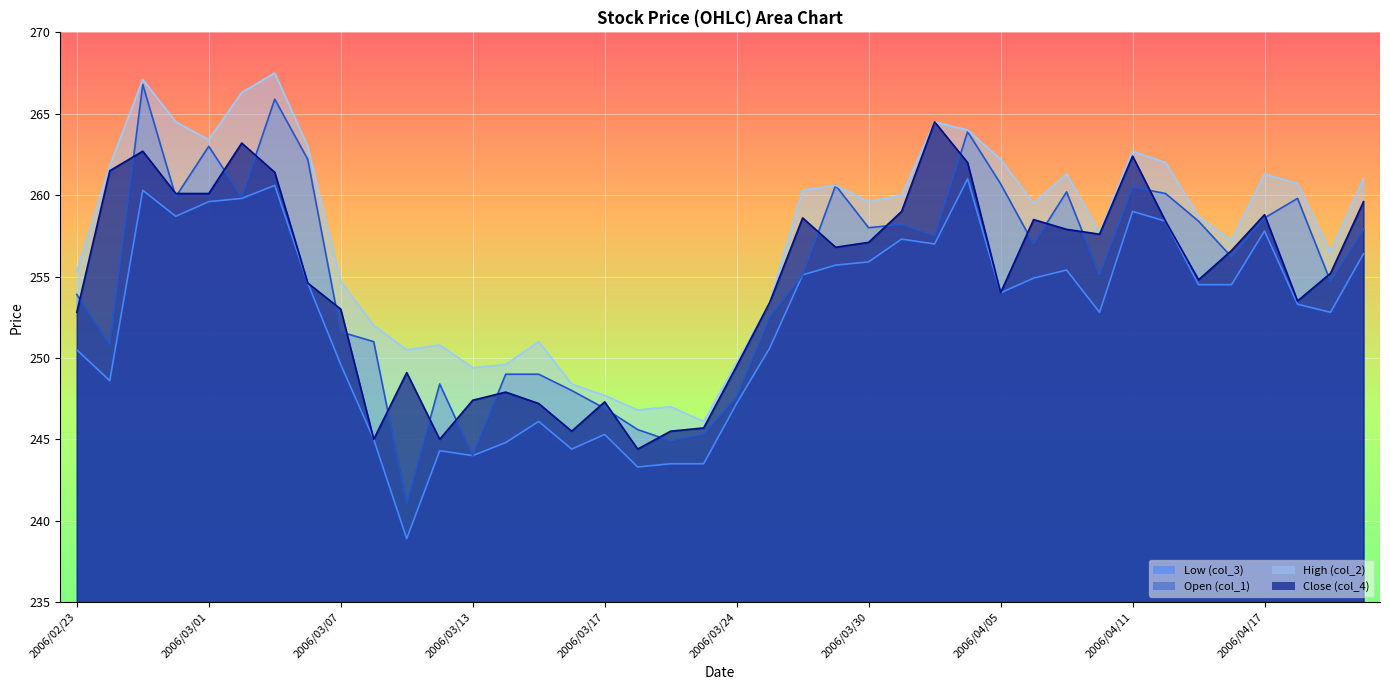

Rank the categories by High (col_2) value from highest to lowest.

2006/03/03, 2006/02/27, 2006/03/02, 2006/02/28, 2006/04/03, 2006/04/04, 2006/03/01, 2006/03/06, 2006/04/11, 2006/04/05, 2006/04/12, 2006/02/24, 2006/04/07, 2006/04/17, 2006/04/20, 2006/04/18, 2006/03/29, 2006/03/28, 2006/03/31, 2006/03/30, 2006/04/06, 2006/04/13, 2006/04/10, 2006/04/14, 2006/04/19, 2006/02/23, 2006/03/07, 2006/03/27, 2006/03/08, 2006/03/15, 2006/03/10, 2006/03/09, 2006/03/24, 2006/03/14, 2006/03/13, 2006/03/16, 2006/03/17, 2006/03/22, 2006/03/20, 2006/03/23